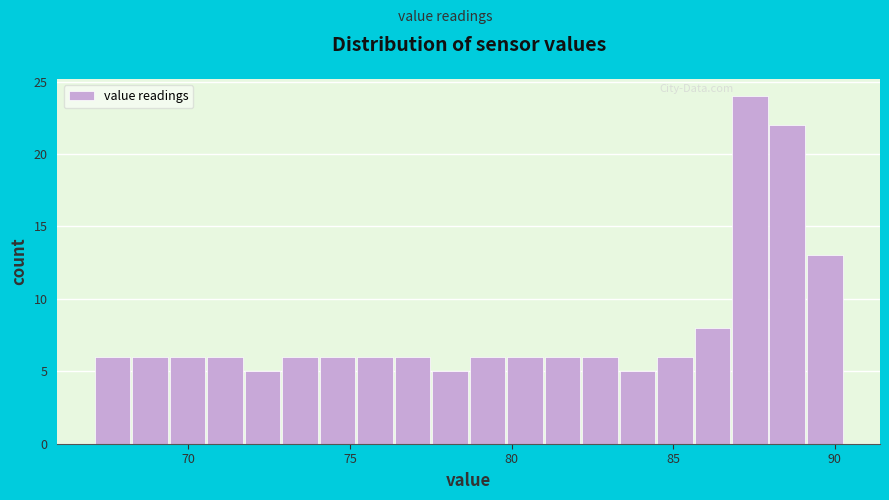

Around what value on the x-axis is the tallest bar? Give the approximate position of its centre, as read against the axis.

87.5